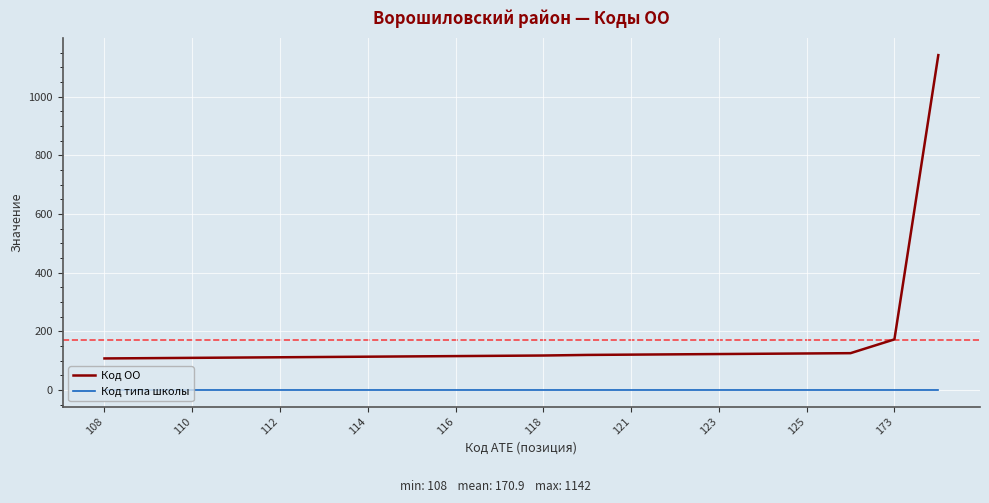

What is the maximum value for Код ОО?

1142